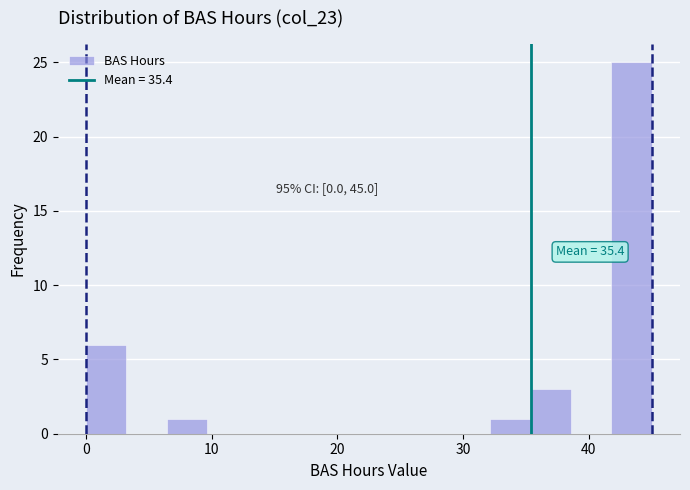

Around what value on the x-axis is the tallest bar? Give the approximate position of its centre, as read against the axis.

43